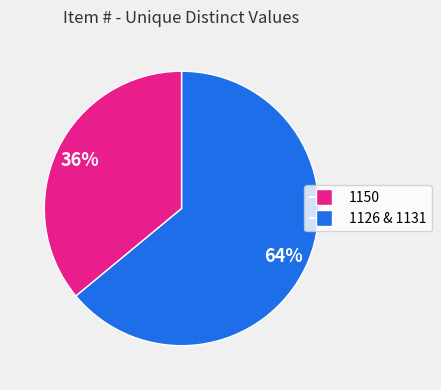

To the nearest percent, what is the difference between the largest and smallest slice percentages?

28%